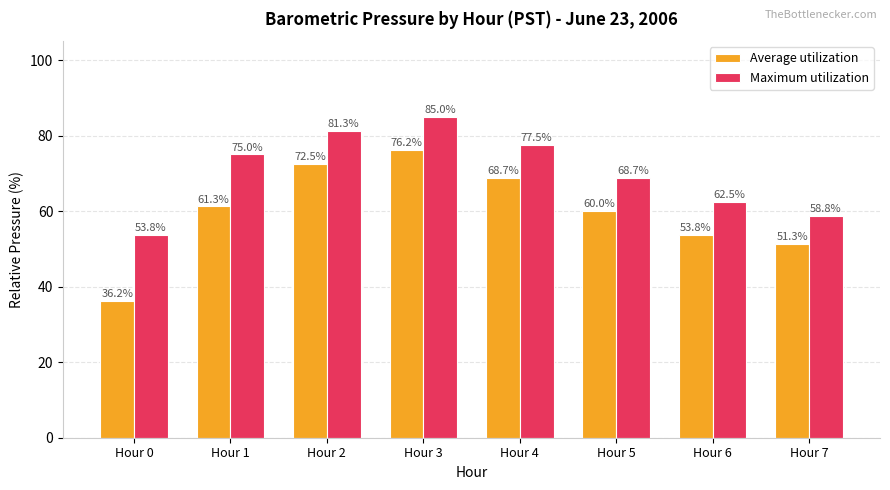

Where does the Maximum utilization series first go above 74?

Hour 1